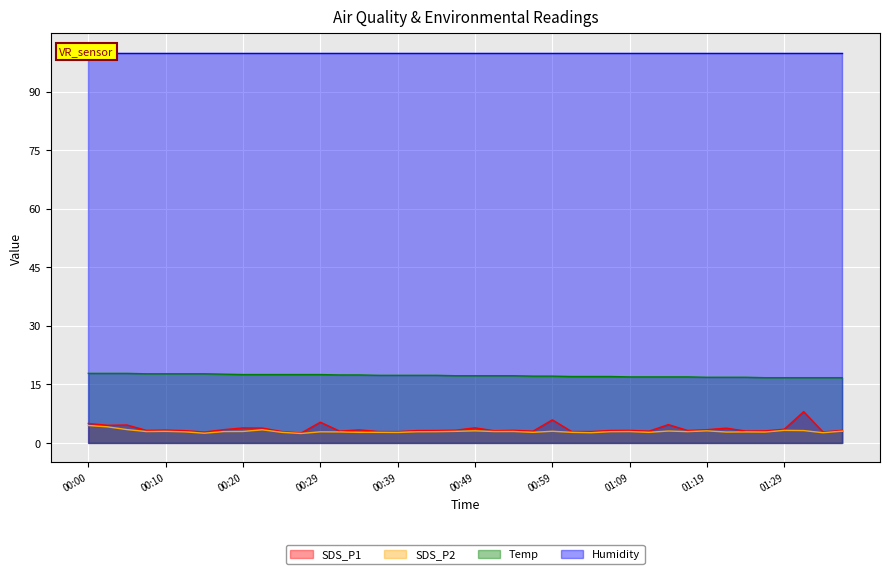

Rank the categories by SDS_P2 value from highest to lowest.

00:00, 00:02, 00:05, 00:22, 01:29, 01:31, 00:49, 01:19, 01:14, 01:36, 00:59, 00:10, 00:46, 00:20, 00:54, 00:07, 00:17, 00:51, 01:09, 01:16, 00:44, 01:06, 00:41, 00:12, 00:29, 00:32, 01:24, 01:21, 01:26, 00:24, 00:34, 00:37, 00:56, 01:01, 01:11, 00:39, 01:04, 01:33, 00:15, 00:27